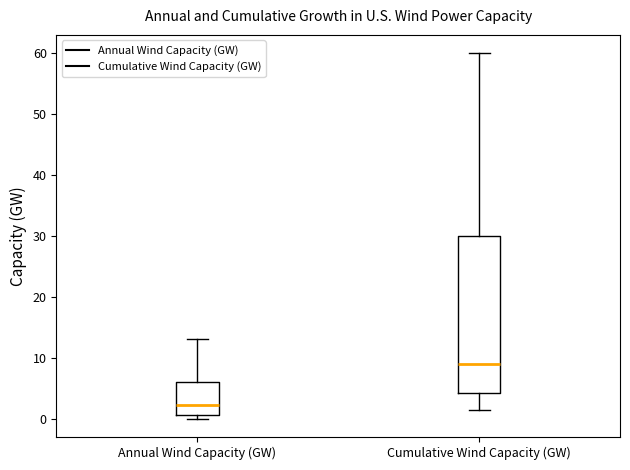

Reading left to right, transcribe this box plot: for each box, give where its median line is, the range the box spans, and where its two whiskers end, as read against the y-axis. The values are not printed on the chart, so give them approximately, as read against the axis.

Annual Wind Capacity (GW): median 2, box 1 to 6, whiskers 0 to 13
Cumulative Wind Capacity (GW): median 9, box 4 to 30, whiskers 2 to 60